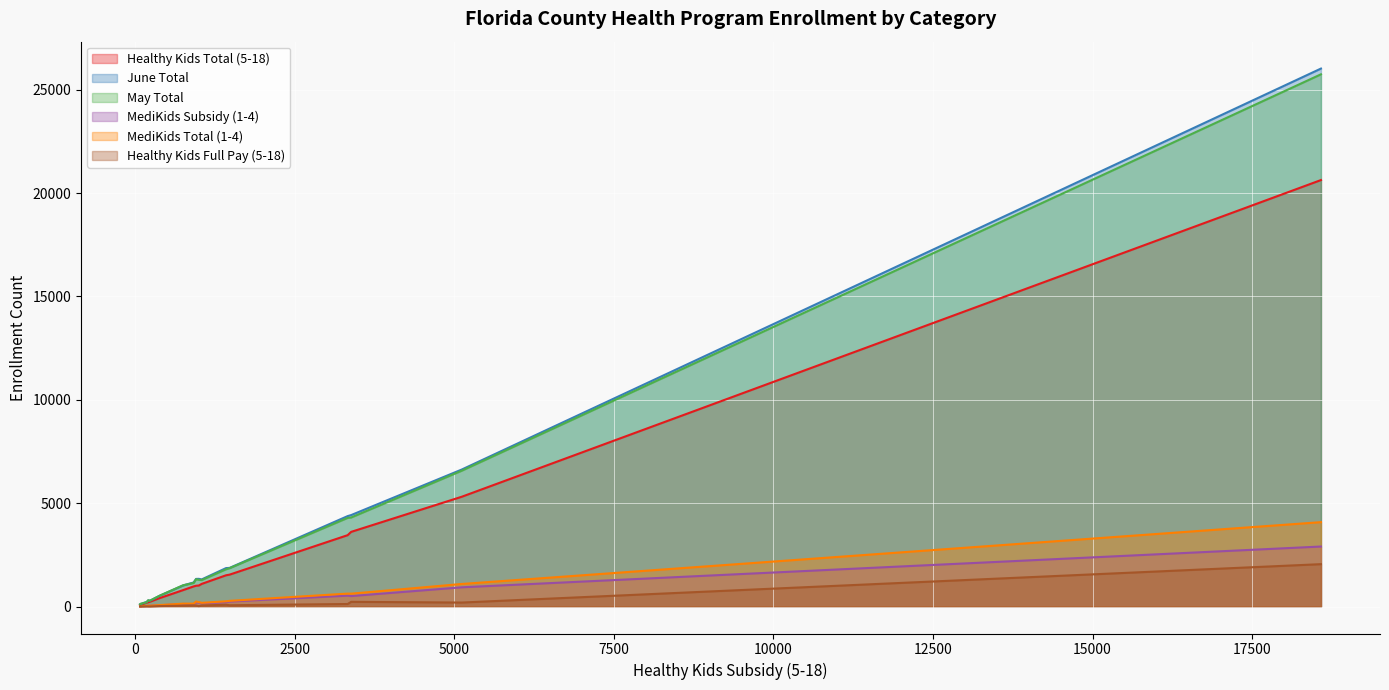

What is the sum of all MediKids Total (1-4) values?

8194